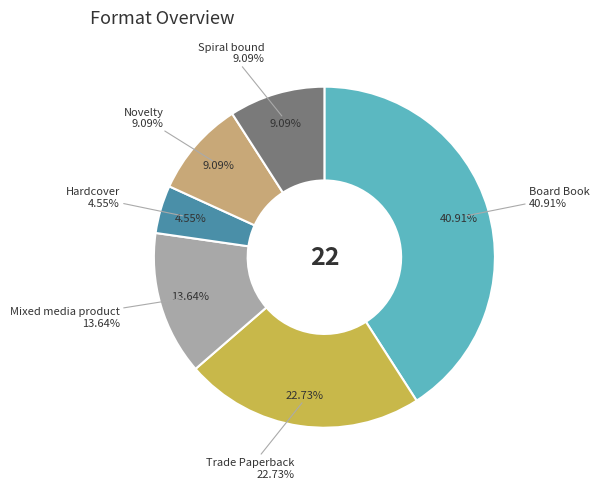

To the nearest percent, what portion does Hardcover represent?

5%